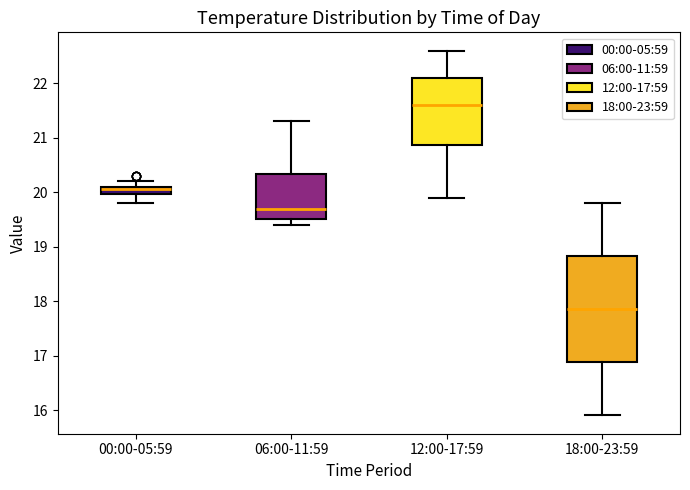

Which box has the highest median line?

12:00-17:59